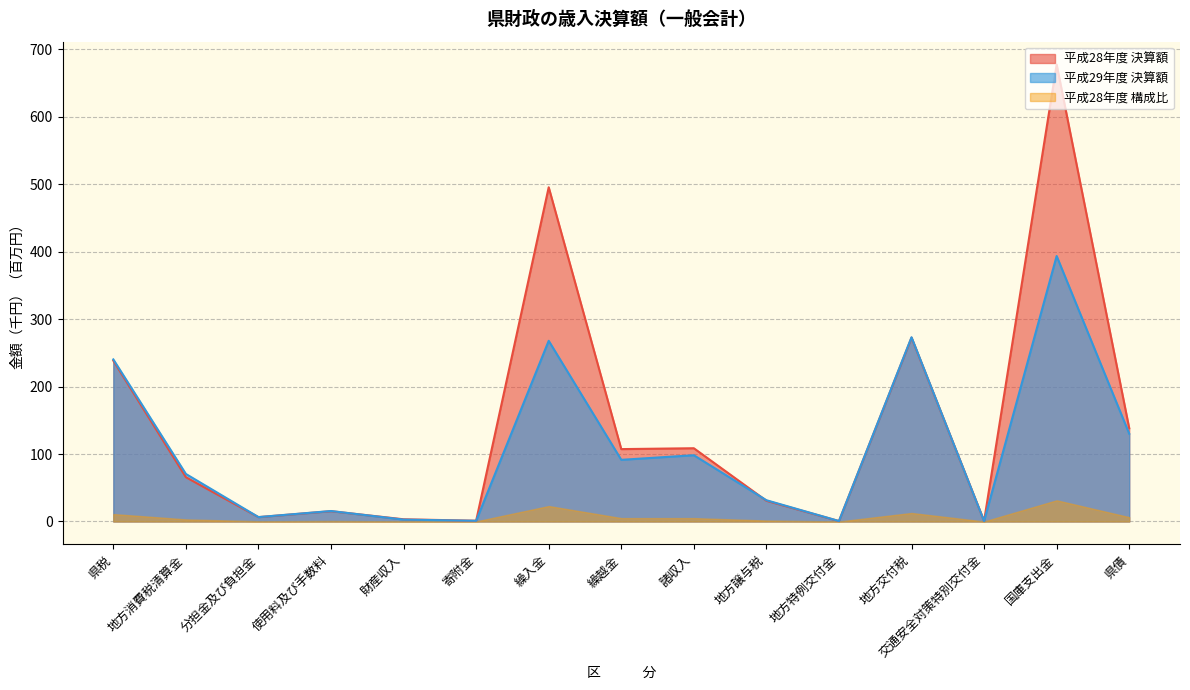

What position from the right is 財産収入?

11